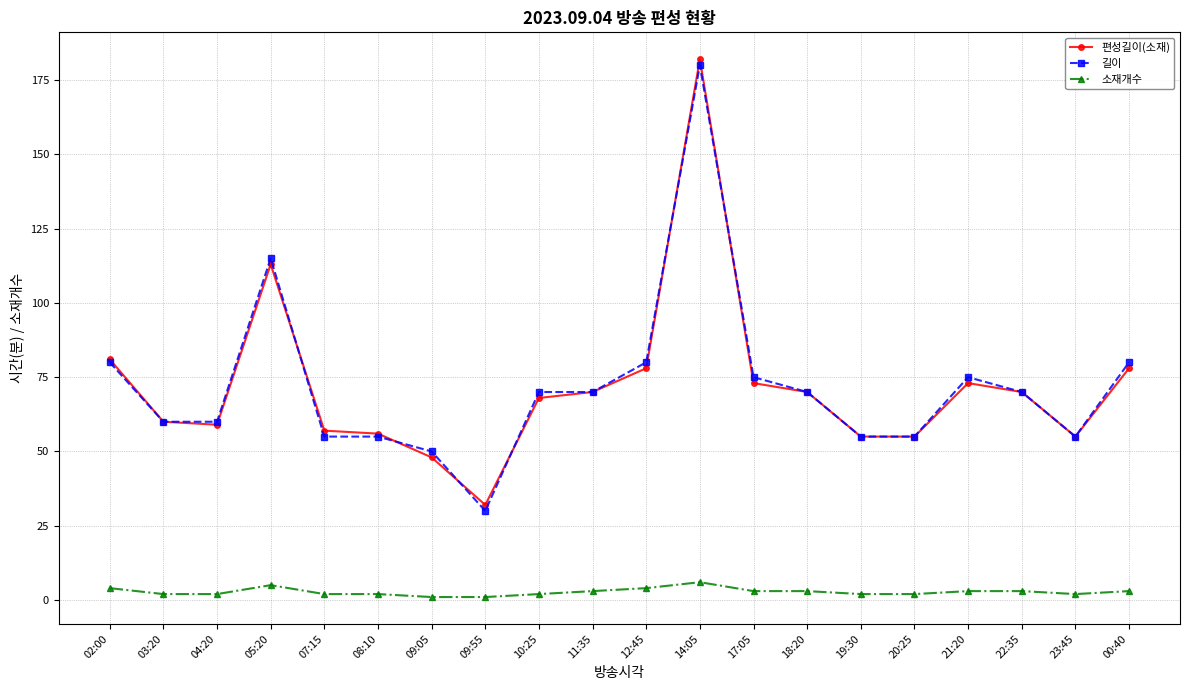

The 소재개수 series shows 3 at 11:35. True or false?

True